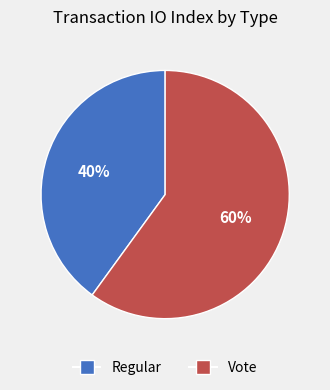

The Vote slice represents 51% of the pie. True or false?

False